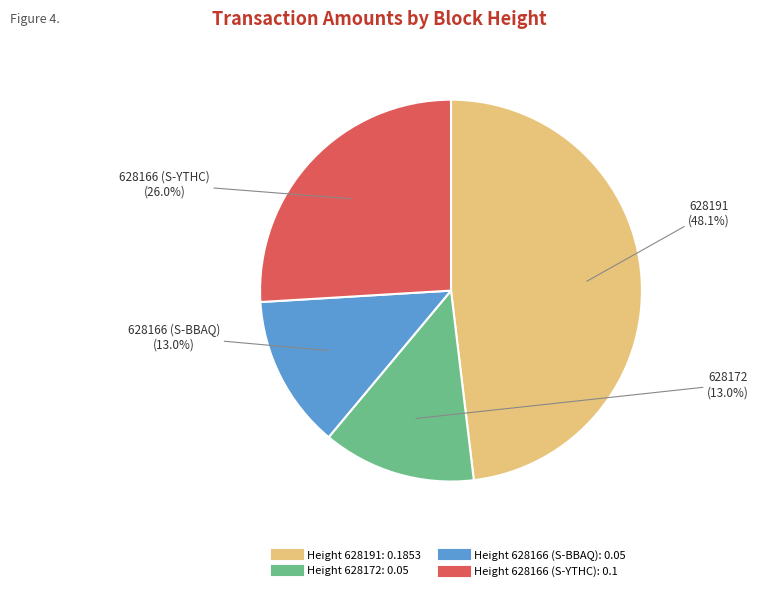

To the nearest percent, what is the average slice percentage?

25%